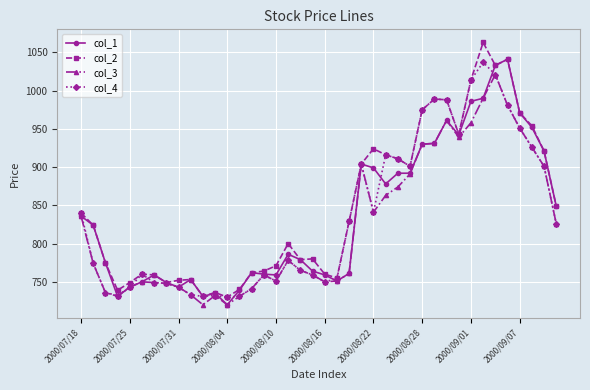

True or false: col_4 has more than 0 points higher than both neighbors.

True